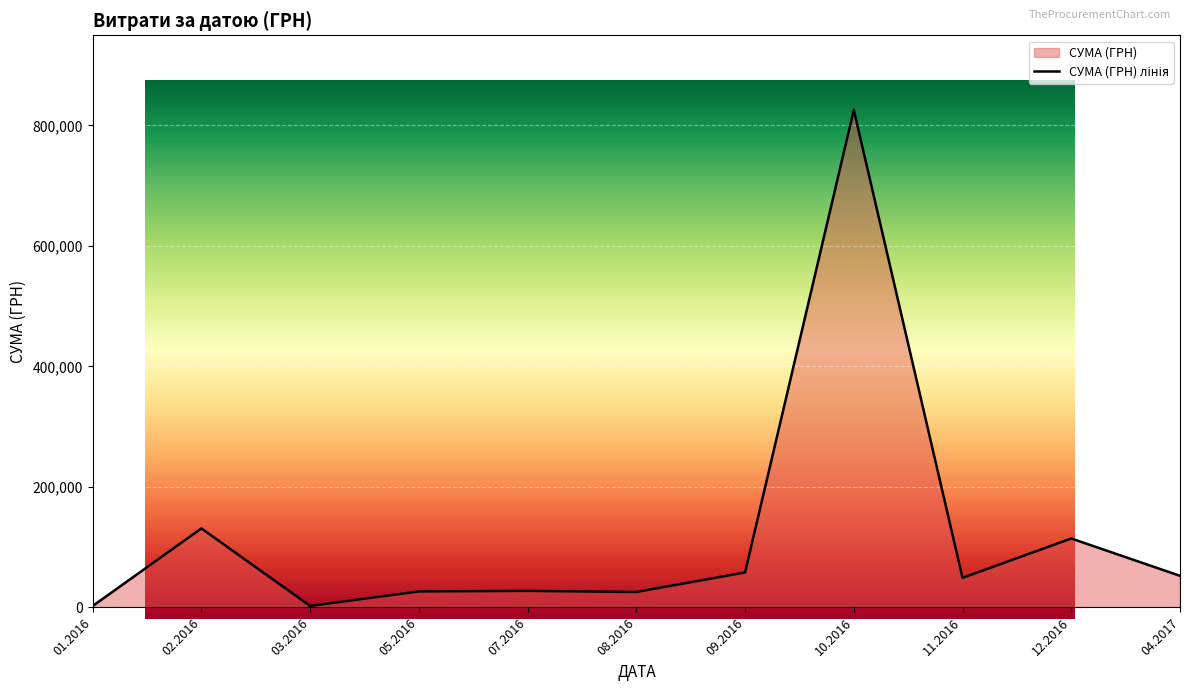

What is the difference between the maximum and minimum values?

823350.2